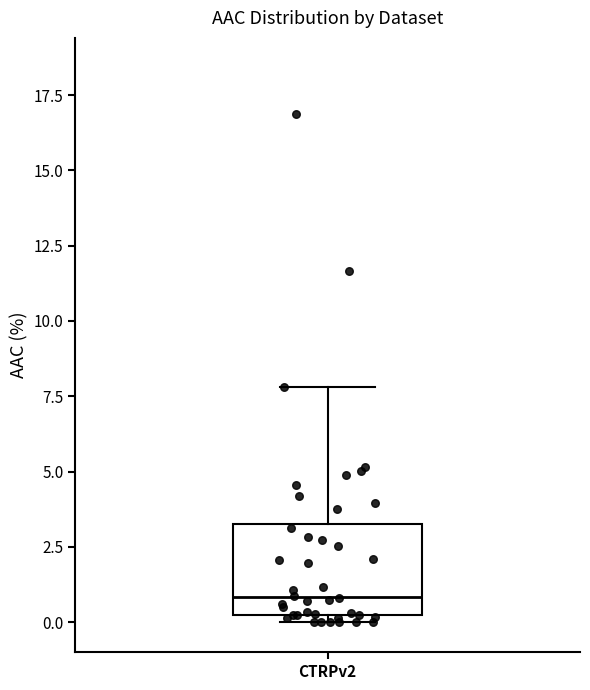

Where is the upper edge of the box for CTRPv2 on the y-axis? The values are not printed on the chart, so give them approximately, as read against the axis.

3.5